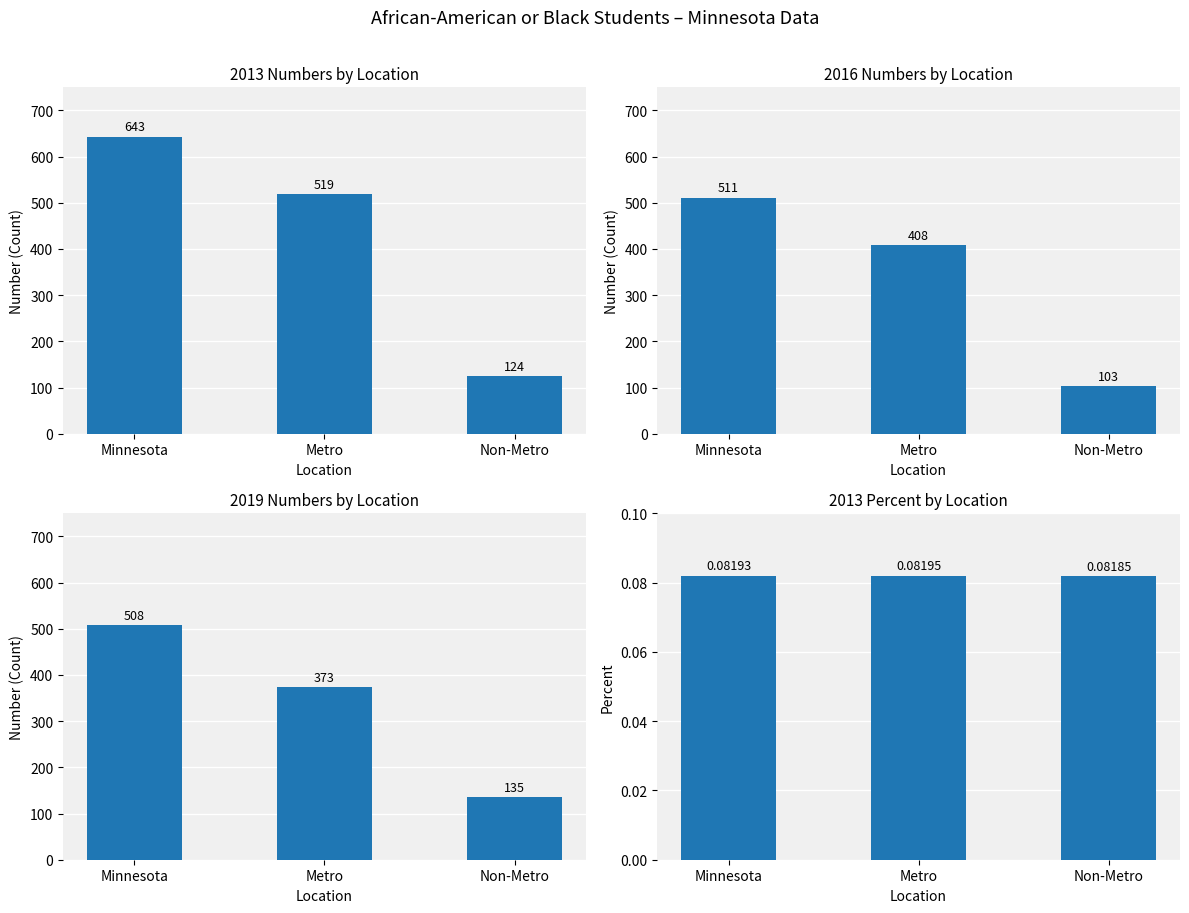

At which label does Number (Count) reach its minimum?

Non-Metro